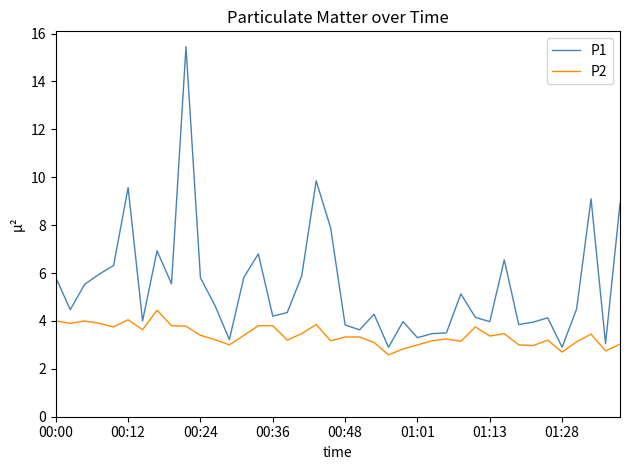

List the series in order of their peak value, lowest first.

P2, P1